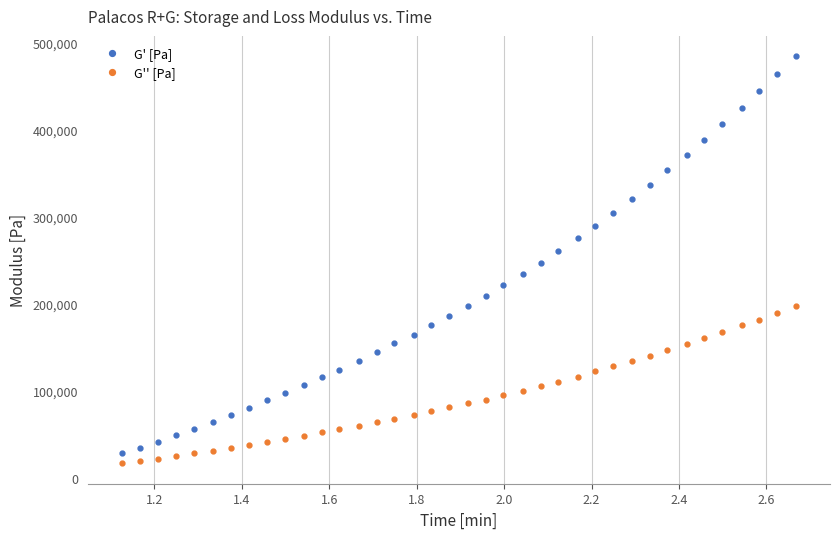

What is the minimum value for G'' [Pa]?

16272